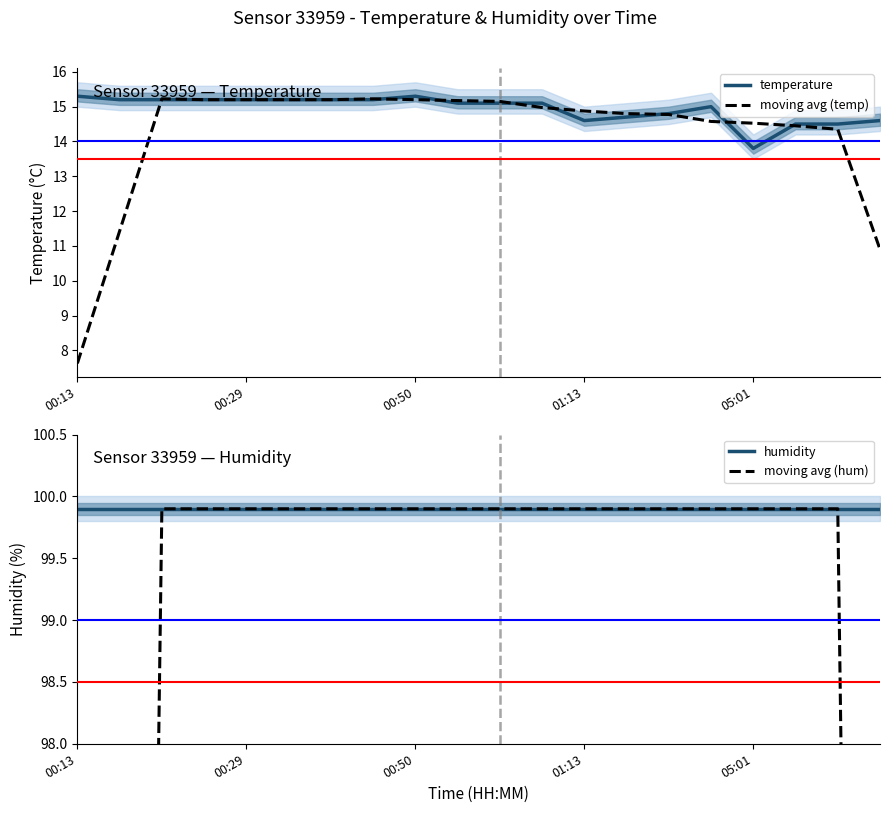

What position from the right is 9?

11